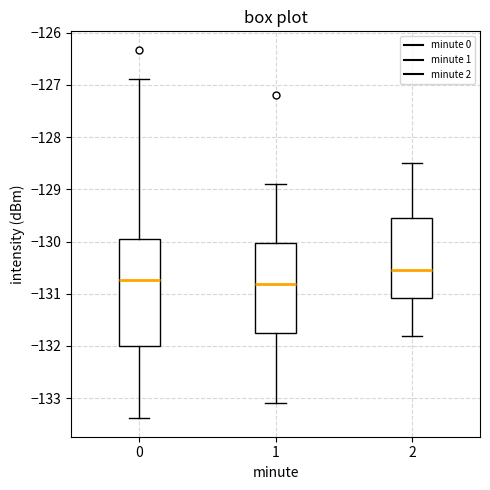

Which box is the tallest, from its lower edge to its upper edge?

0